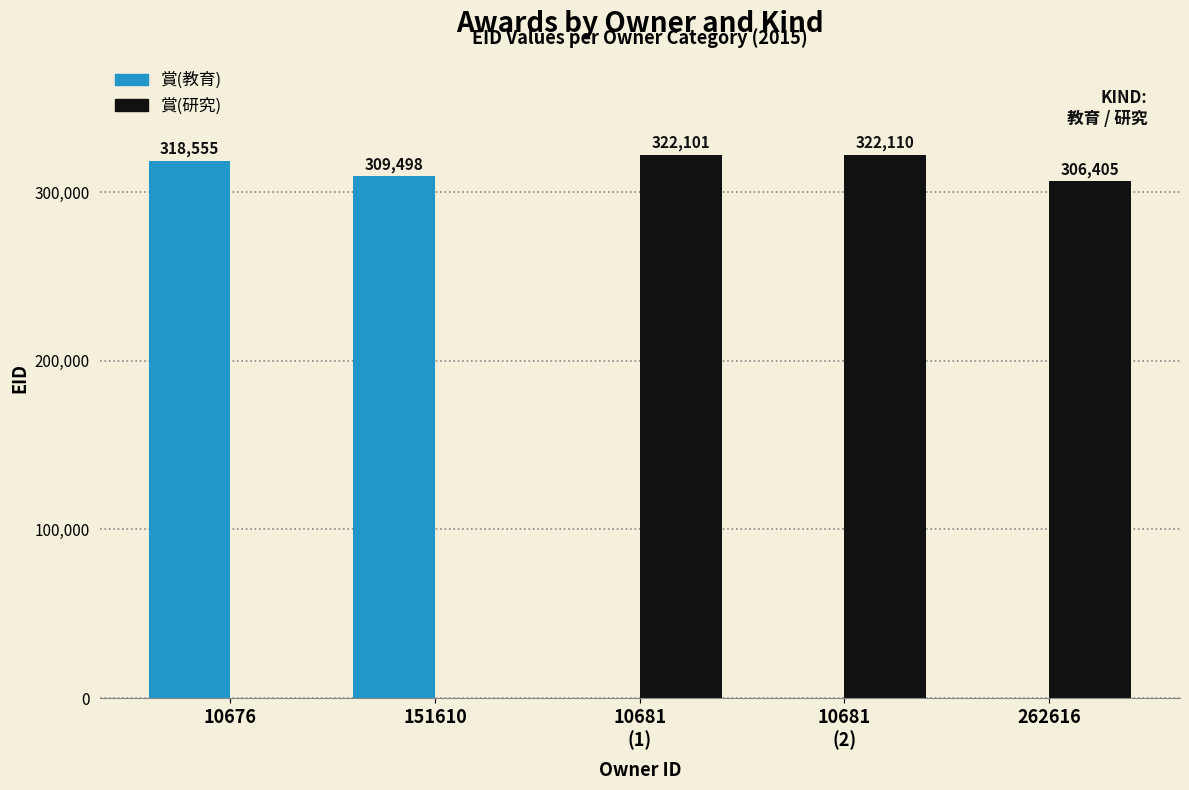

What is the average value of the 賞(教育) series?

125611